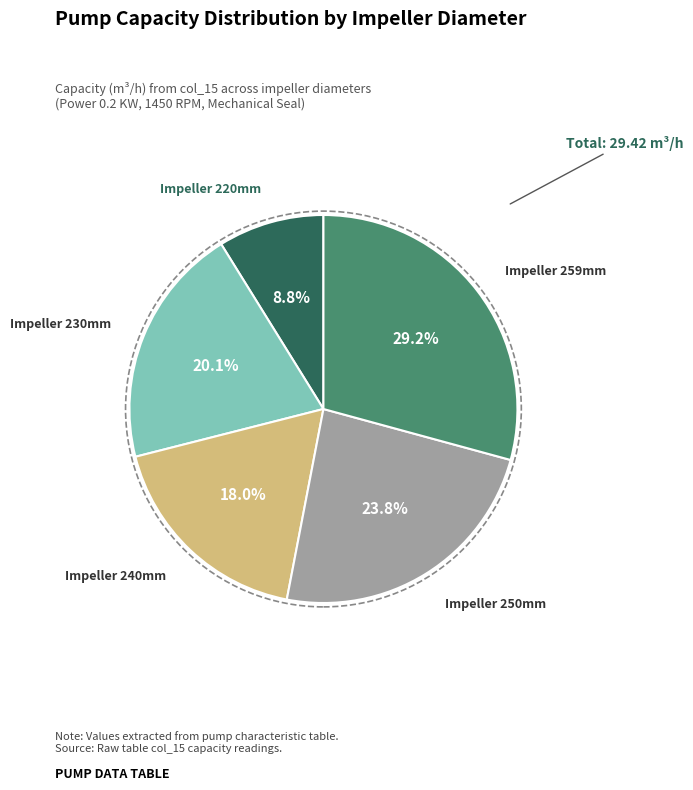

Is there a majority slice in this chart?

No